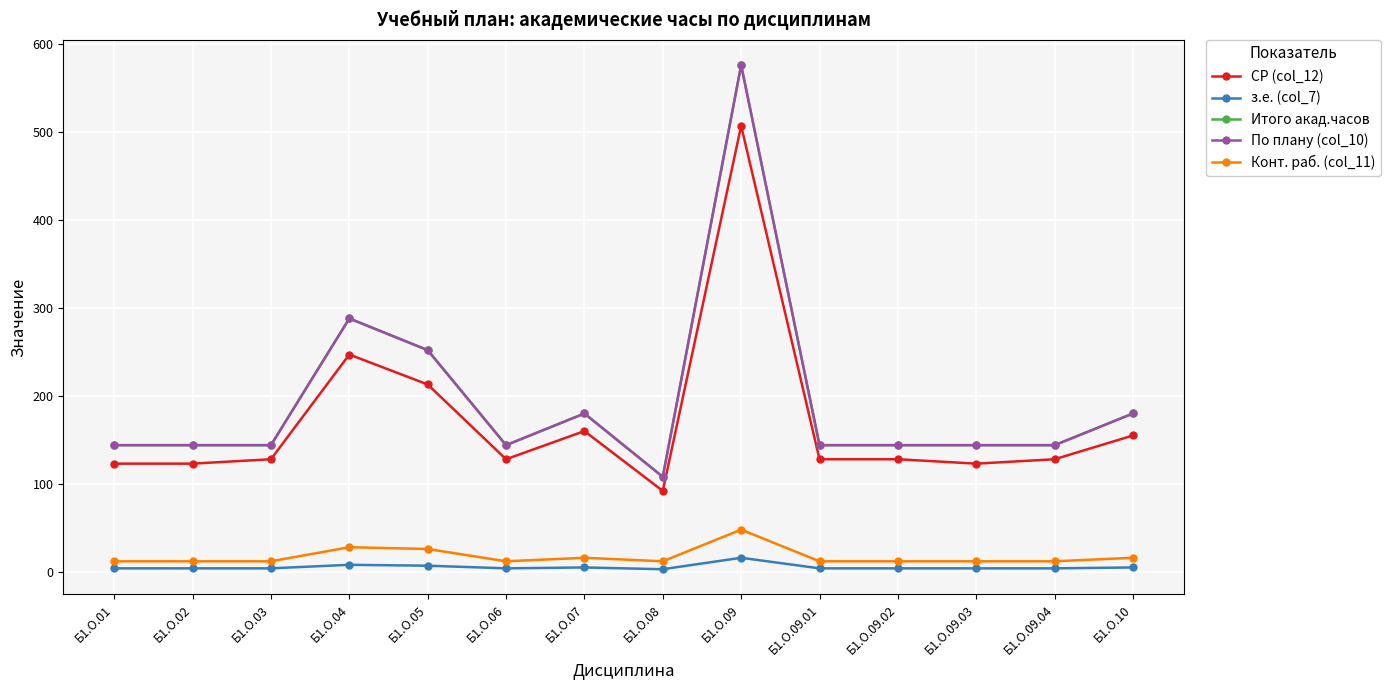

Which series changed the most between Б1.О.03 and Б1.О.10?

Итого акад.часов